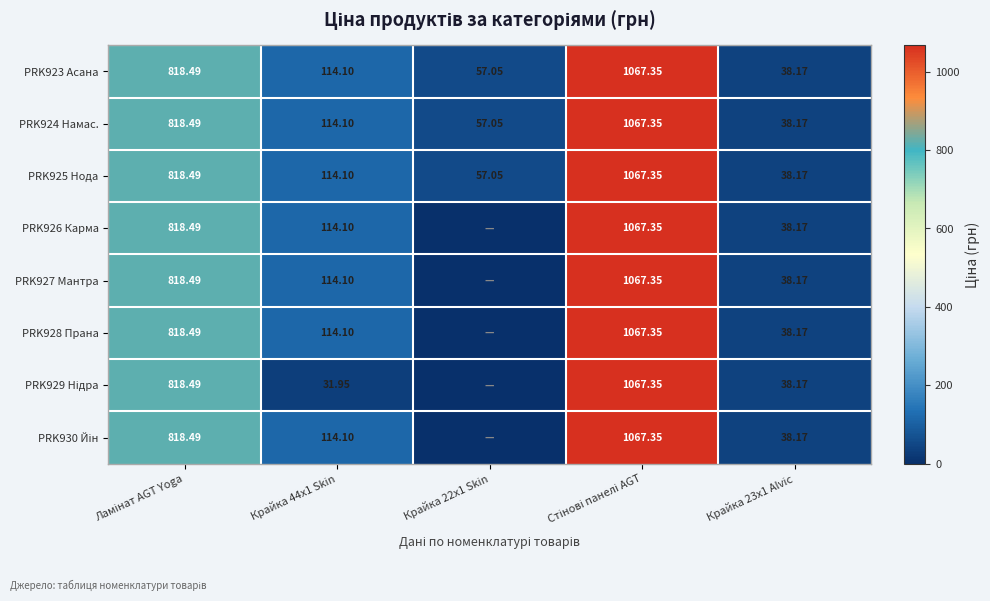

Between Ламінат AGT Yoga and Крайка 23x1 Alvic, which series saw the biggest shift?

PRK923 Асана